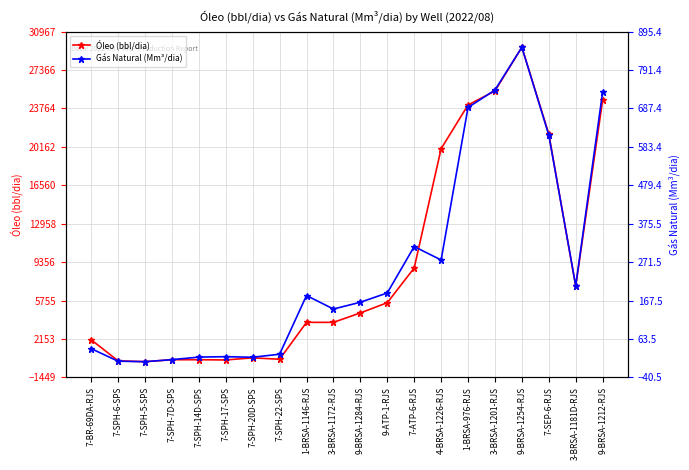

How many lines are shown in the chart?

2